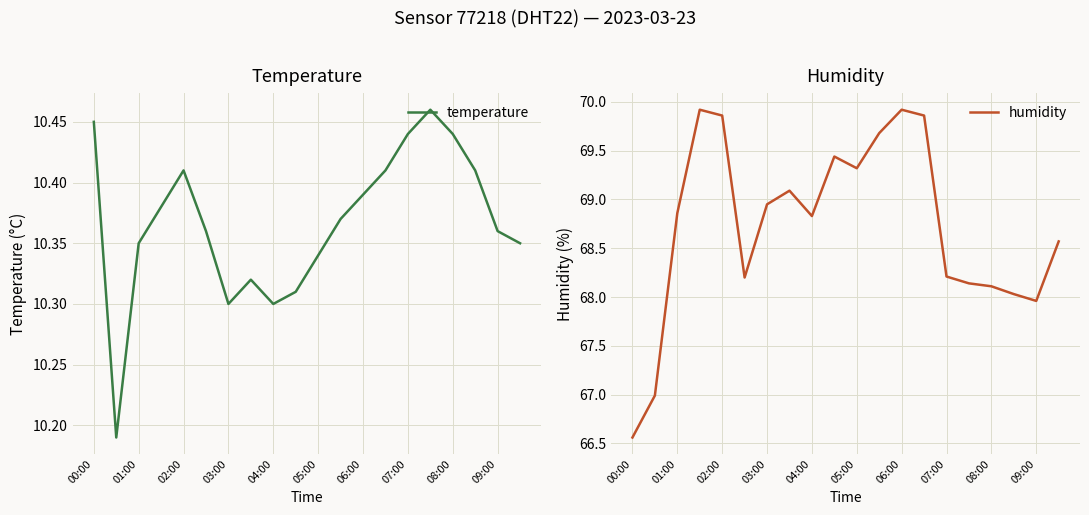

Reading right to left, what are all the values shown in this chart?

temperature: 10.3	10.4	10.4	10.4	10.5	10.4	10.4	10.4	10.4	10.3	10.3	10.3	10.3	10.3	10.4	10.4	10.4	10.3	10.2	10.4
humidity: 68.6	68.0	68.0	68.1	68.1	68.2	69.9	69.9	69.7	69.3	69.4	68.8	69.1	69.0	68.2	69.9	69.9	68.9	67.0	66.6